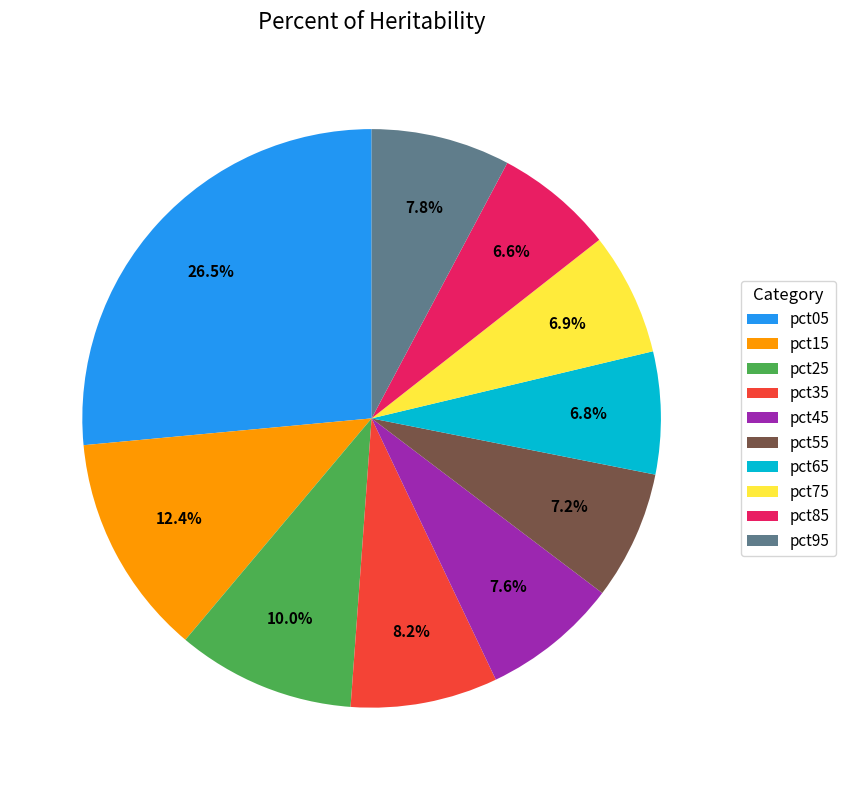

Combined, do pct25 and pct85 account for over 50%?

No